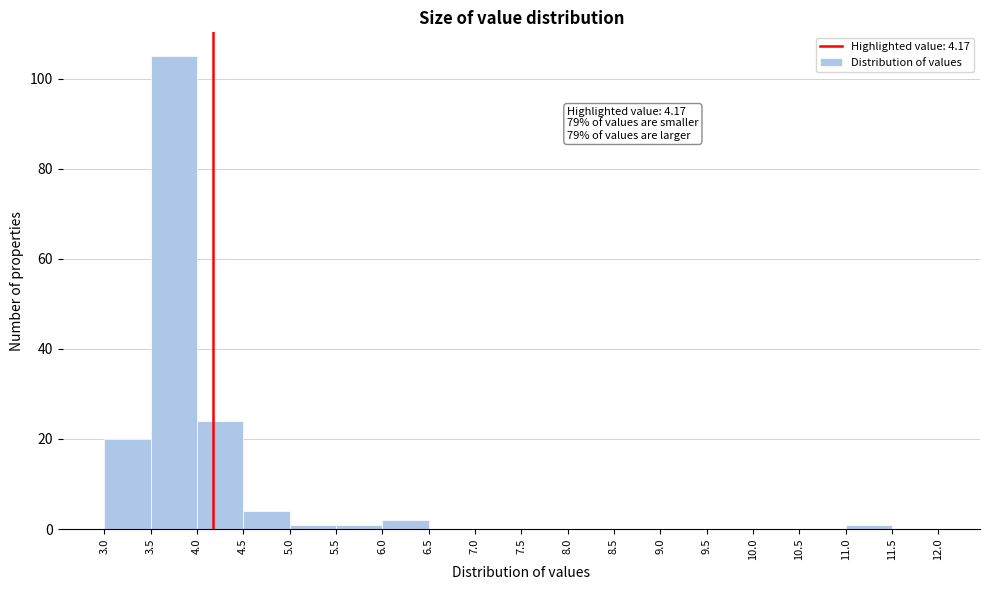

Over which range of the x-axis is the bar tallest?

3.5 to 4.0